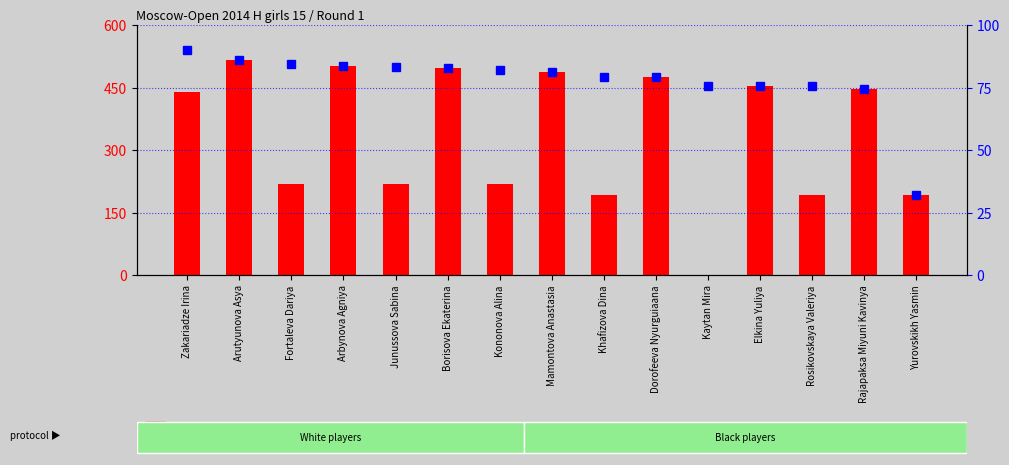

Reading left to right, what are all the values shown in this chart?

count: Zakariadze Irina=439.4	Arutyunova Asya=516.5	Fortaleva Dariya=218.2	Arbynova Agniya=501.0	Junussova Sabina=218.2	Borisova Ekaterina=495.8	Kononova Alina=218.2	Mamontova Anastasia=488.2	Khafizova Dina=190.9	Dorofeeva Nyurguiaana=476.2	Kaytan Mira=0.0	Elkina Yuliya=453.5	Rosikovskaya Valeriya=190.9	Rajapaksa Miyuni Kavinya=445.9	Yurovskikh Yasmin=190.9
percentile rank within the sample: Zakariadze Irina=90.0	Arutyunova Asya=86.1	Fortaleva Dariya=84.4	Arbynova Agniya=83.5	Junussova Sabina=83.1	Borisova Ekaterina=82.6	Kononova Alina=82.1	Mamontova Anastasia=81.4	Khafizova Dina=79.4	Dorofeeva Nyurguiaana=79.4	Kaytan Mira=75.7	Elkina Yuliya=75.6	Rosikovskaya Valeriya=75.5	Rajapaksa Miyuni Kavinya=74.3	Yurovskikh Yasmin=31.8